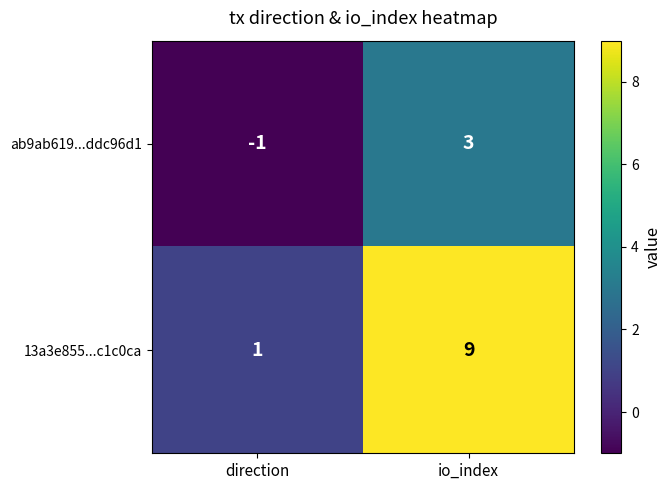

How many values in the ab9ab619...ddc96d1 series are below 3?

1